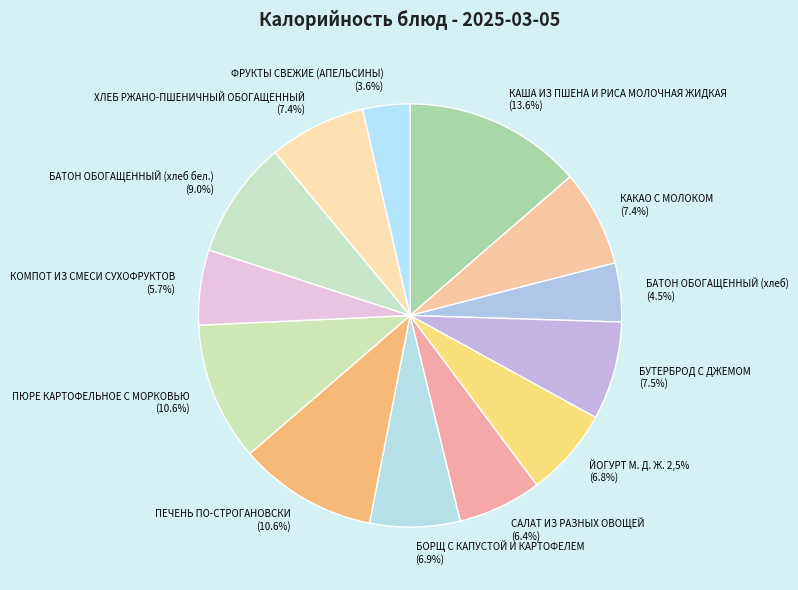

Is КОМПОТ ИЗ СМЕСИ СУХОФРУКТОВ the majority of the pie?

No